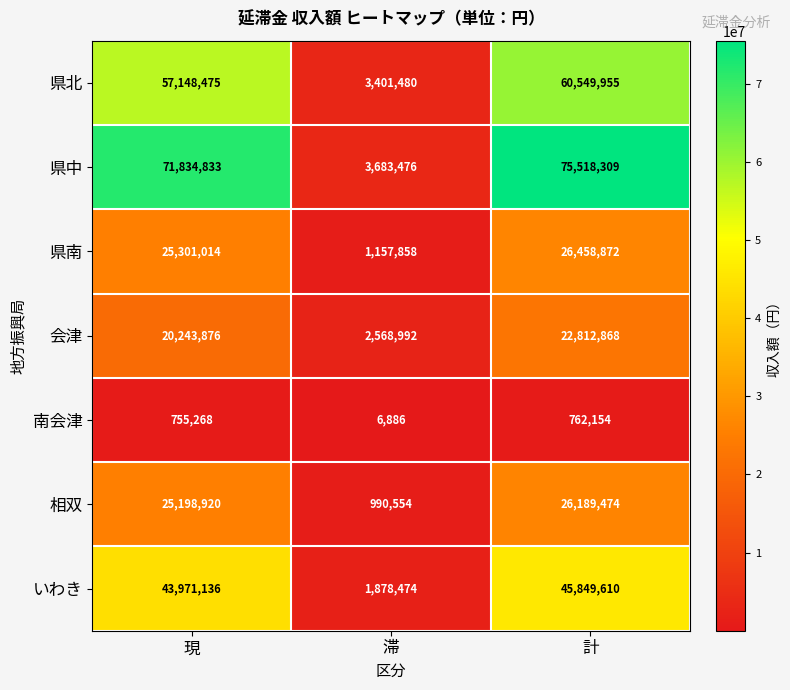

Read the 県北 value at 現.

57148475